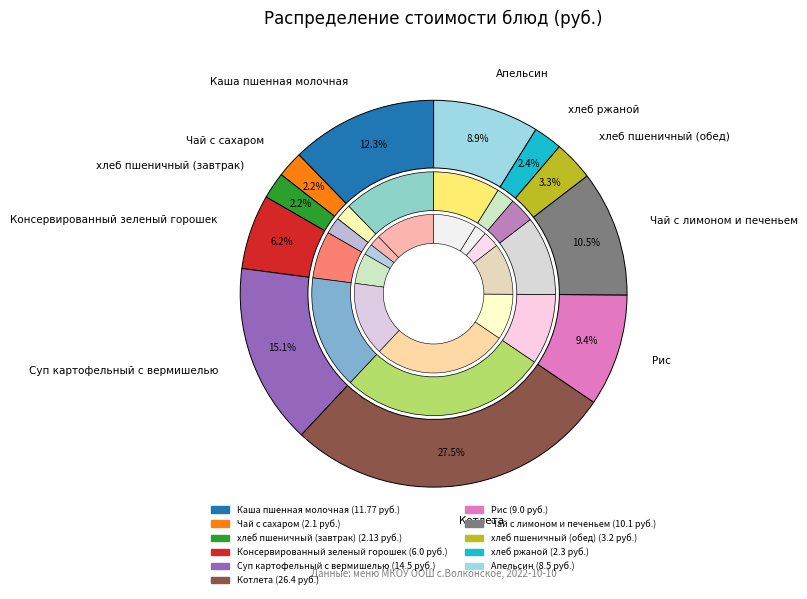

Combined, do Консервированный зеленый горошек and Котлета account for over 50%?

No